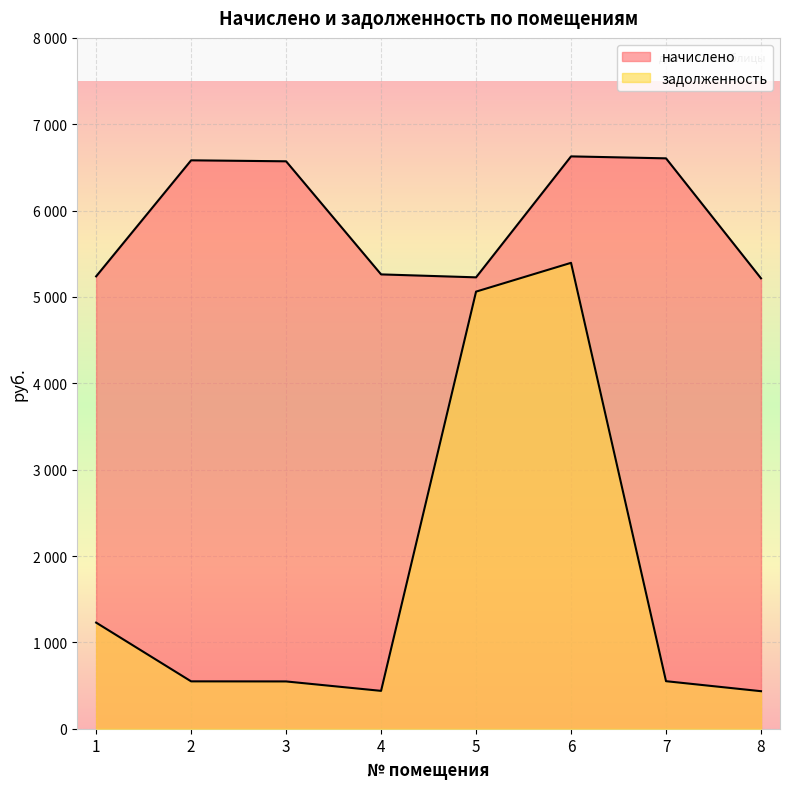

How many lines are shown in the chart?

2